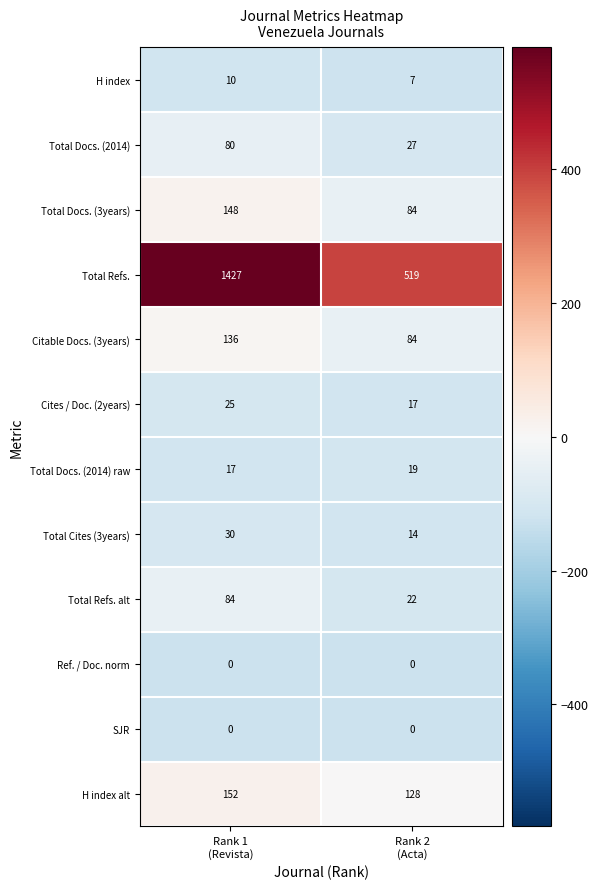

Which series has the largest total across all categories?

Total Refs.